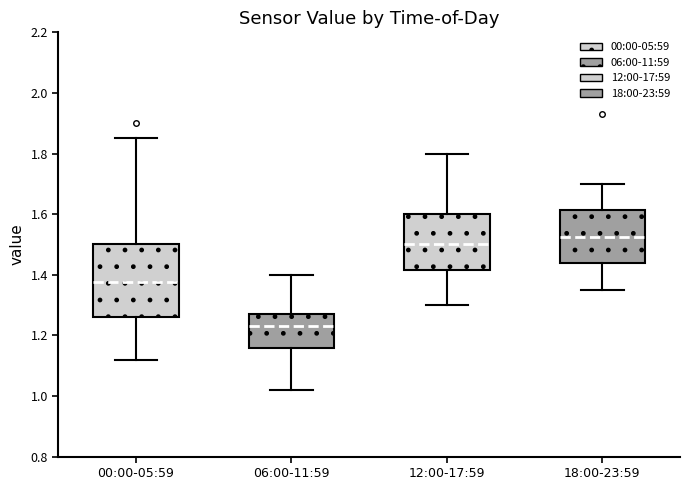

Which box is the tallest, from its lower edge to its upper edge?

00:00-05:59